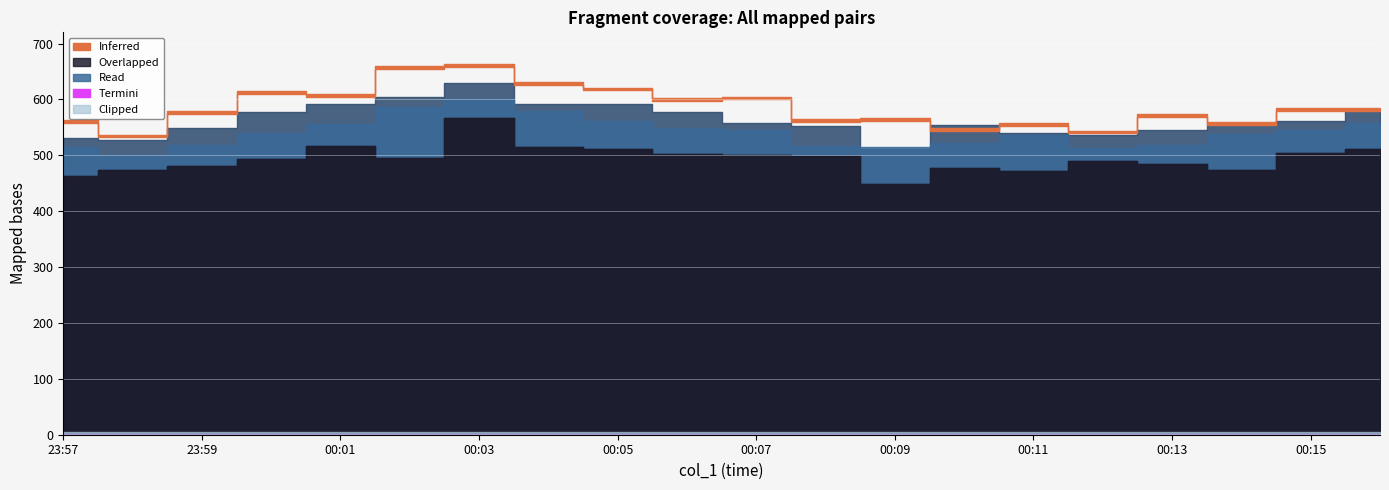

What is the highest value of the col_4 series?

663